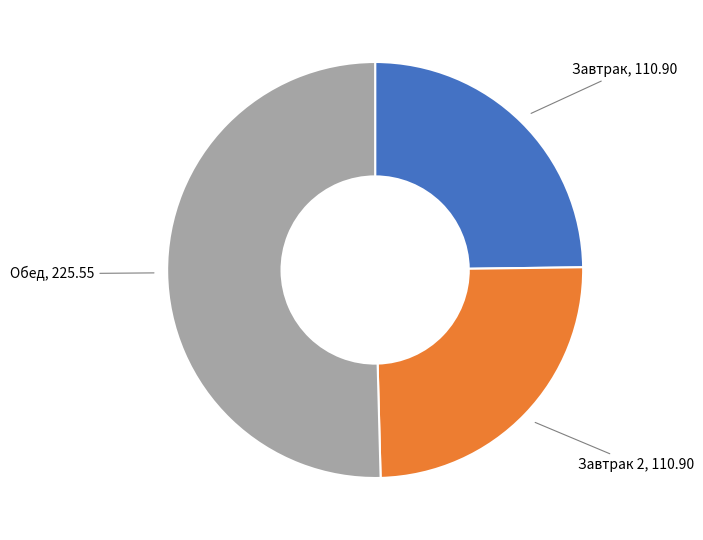

Is there any slice that represents more than half of the pie?

Yes